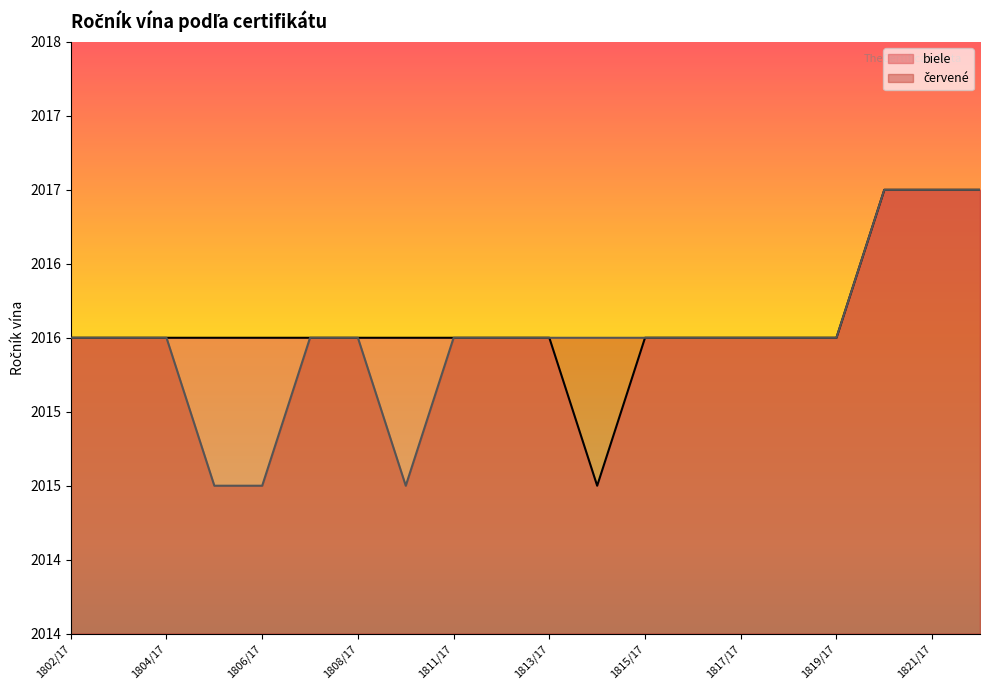

True or false: biele has a value of 2015 at 1814/17.

True